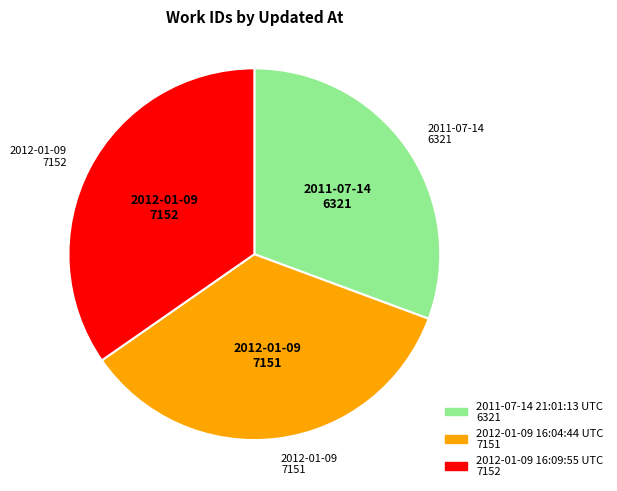

The 2012-01-09 16:04:44 UTC slice represents 27% of the pie. True or false?

False